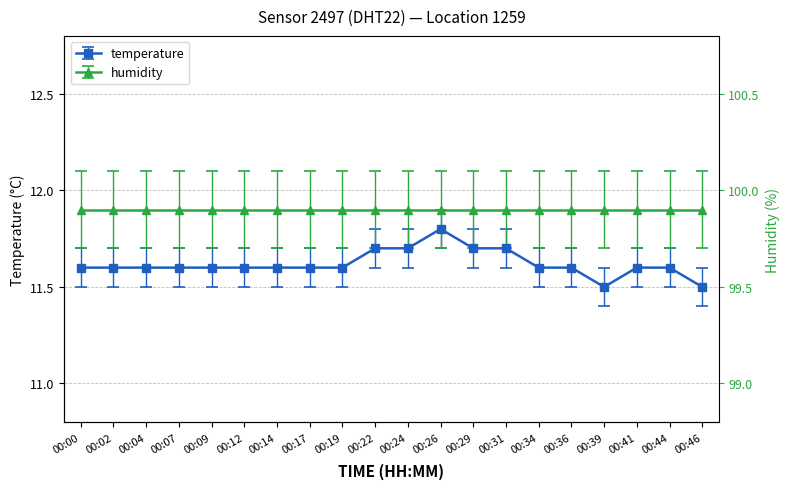

Does the chart have visible grid lines?

Yes